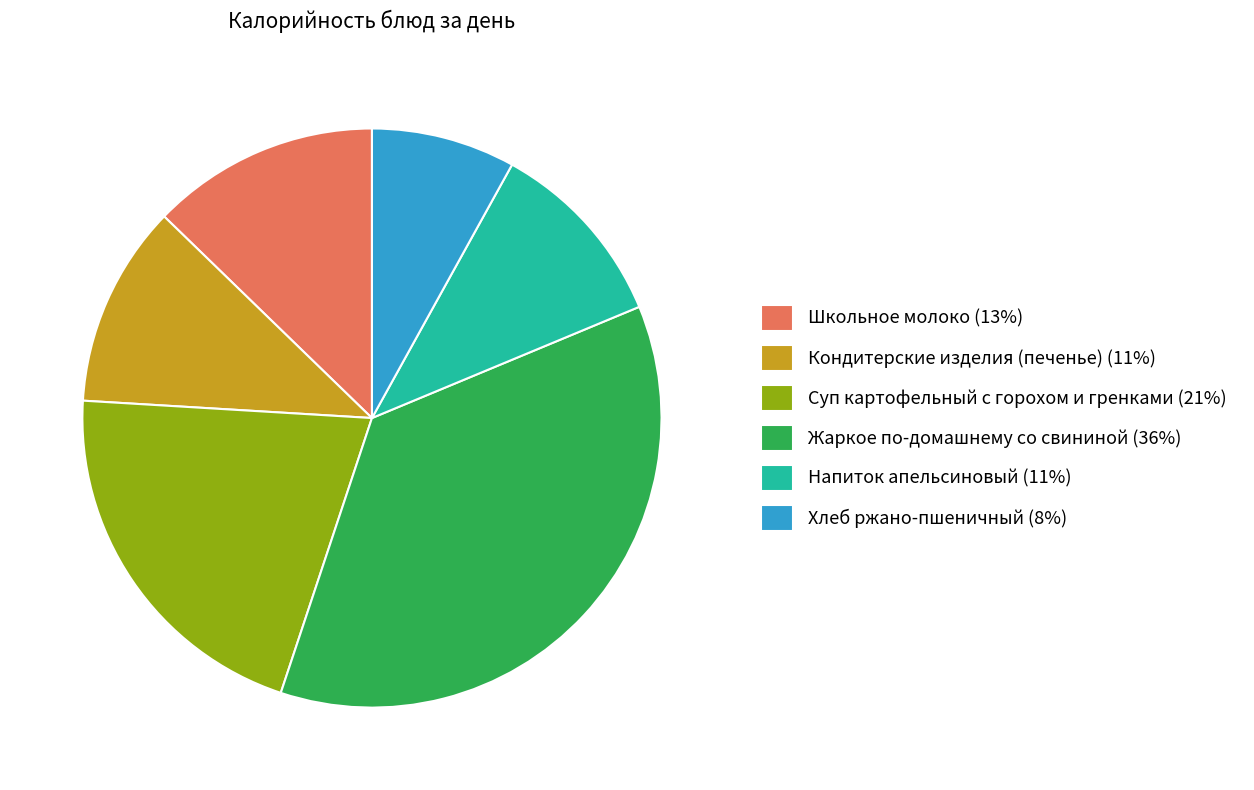

Combined, do Напиток апельсиновый (11%) and Кондитерские изделия (печенье) (11%) account for over 50%?

No